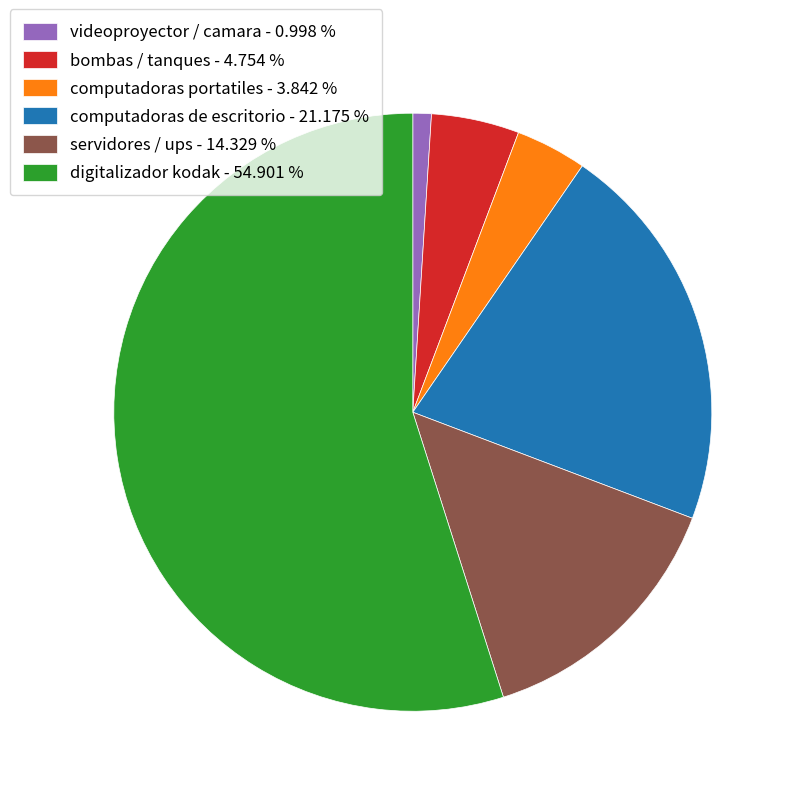

Approximately how many times larger is the value at digitalizador kodak - 54.901 % compared to bombas / tanques - 4.754 %?

11.5